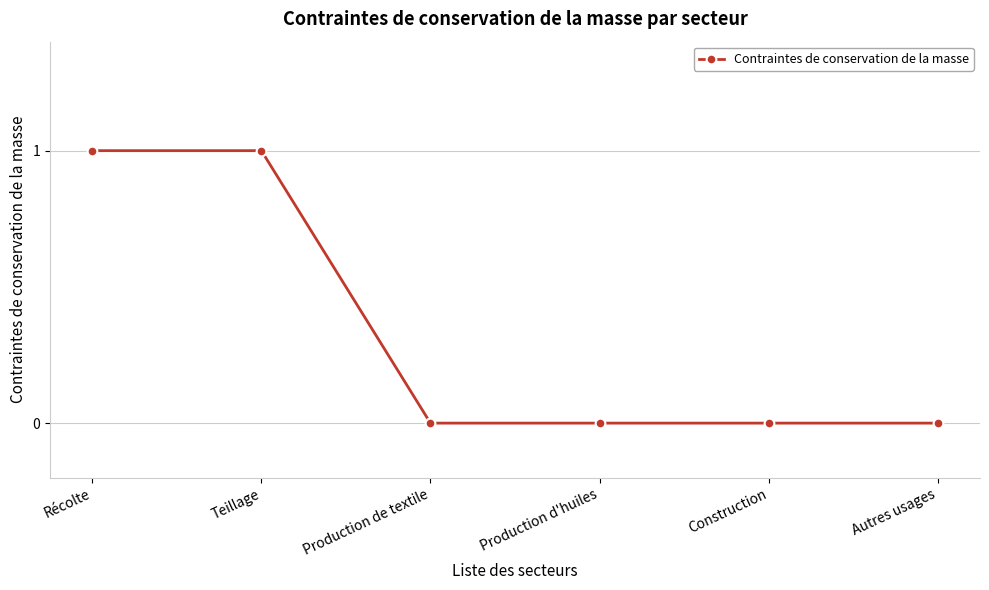

The value at Teillage is 1. True or false?

True